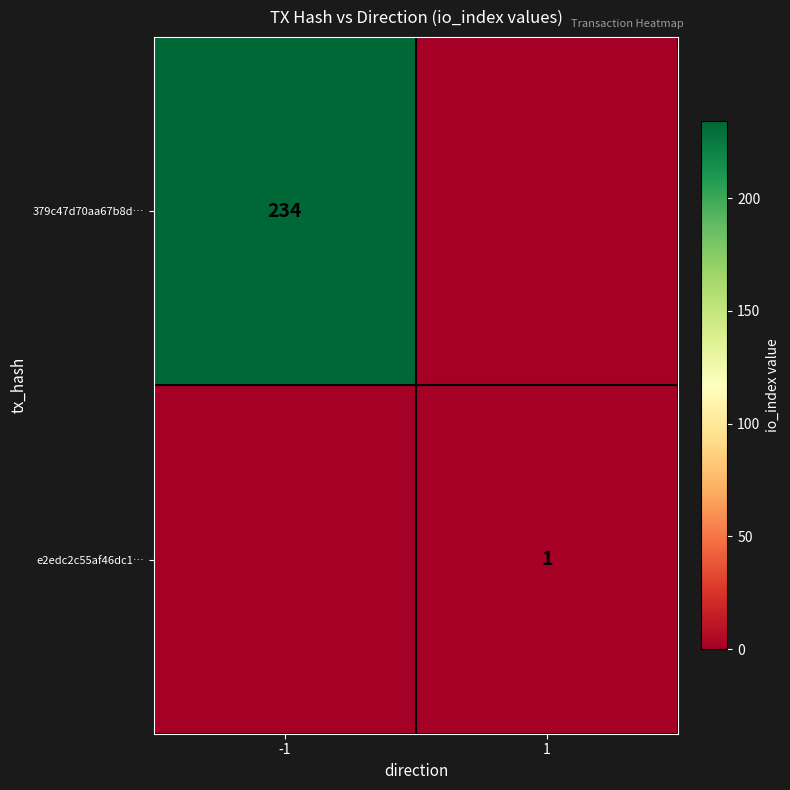

Is the value of 379c47d70aa67b8d… at -1 greater than the value of e2edc2c55af46dc1… at 1?

Yes